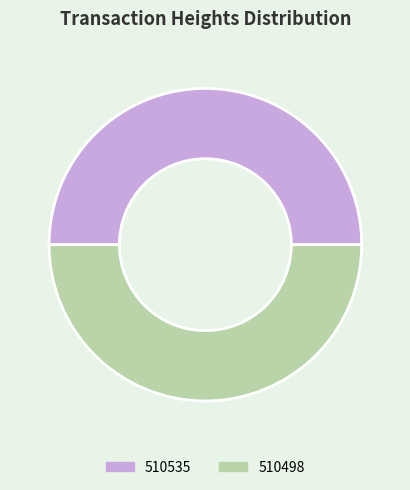

The 510535 slice represents 60% of the pie. True or false?

False